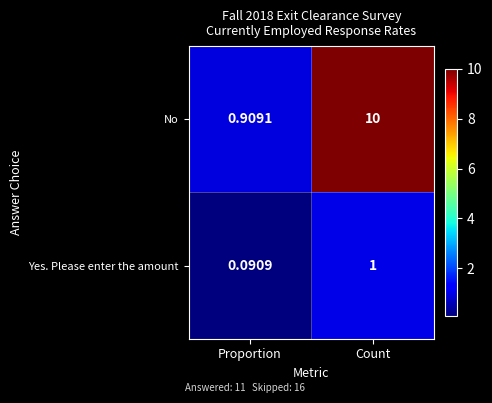

Which label corresponds to the smallest value in the chart?

Proportion